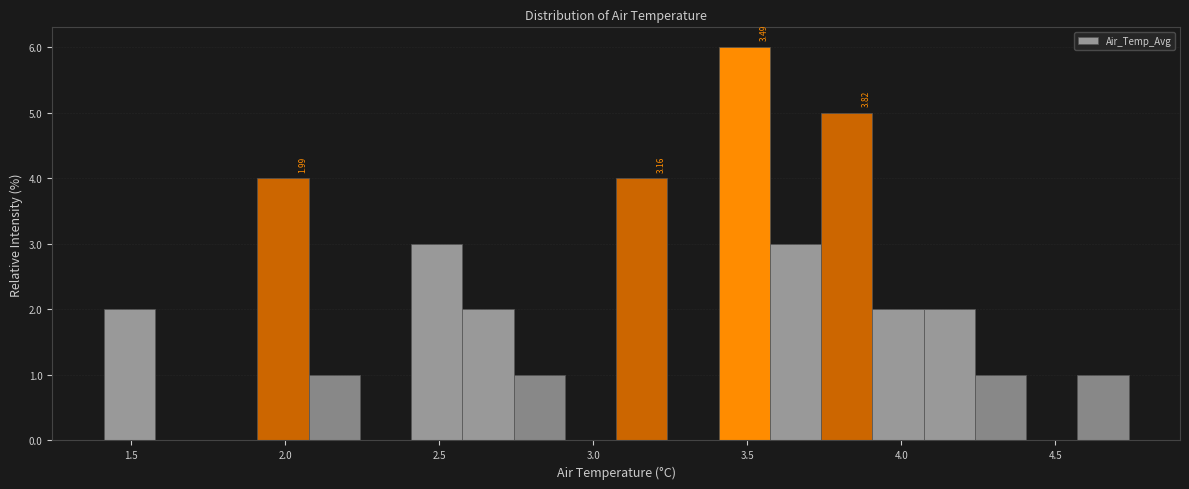

Read against the x-axis, roughly where is the centre of the tallest bar?

3.50